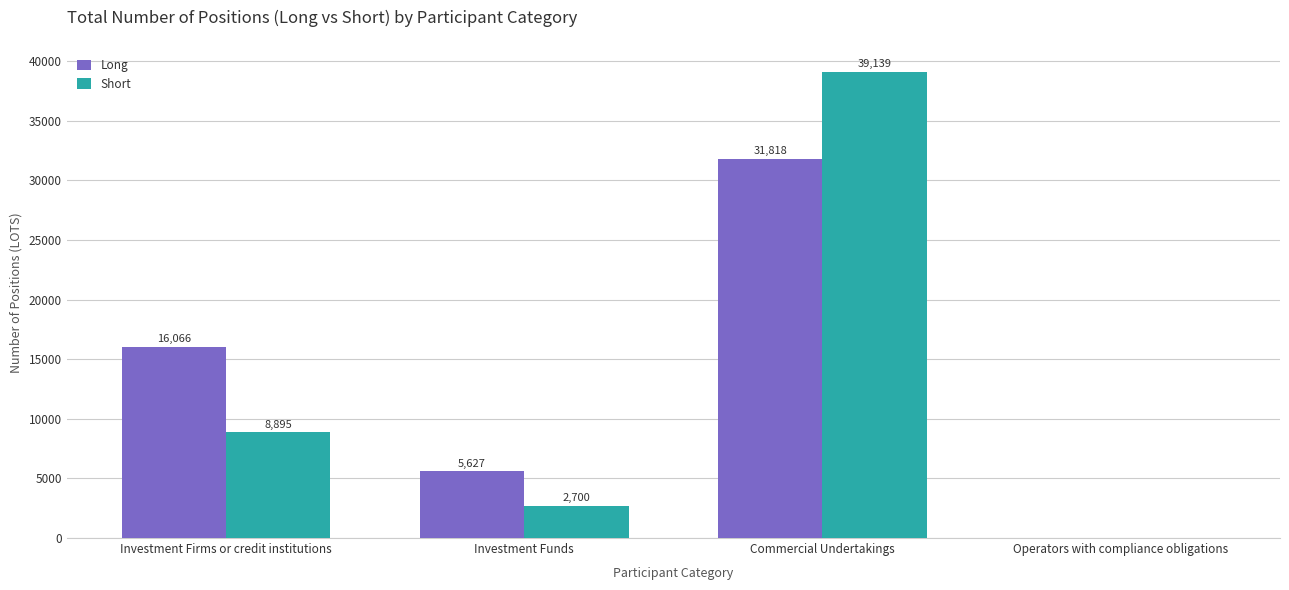

Are the bars grouped side by side (vs. stacked)?

Yes